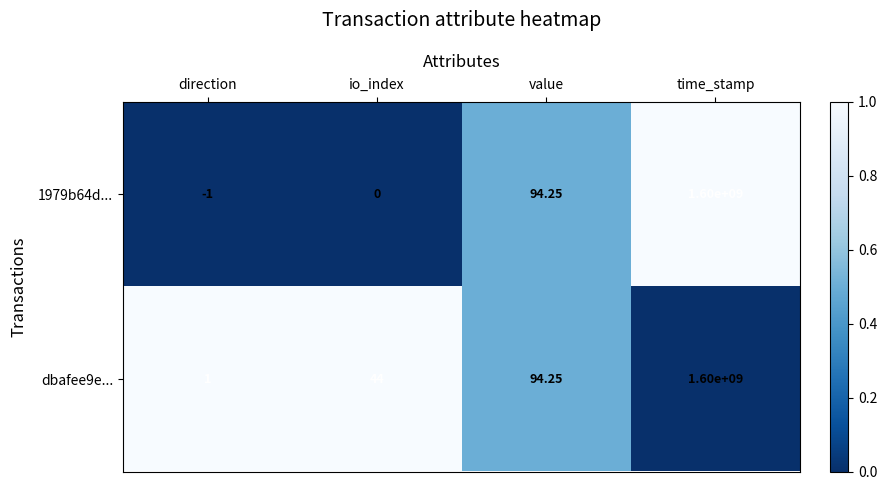

List the series in order of their overall mean, lowest first.

1979b64d..., dbafee9e...